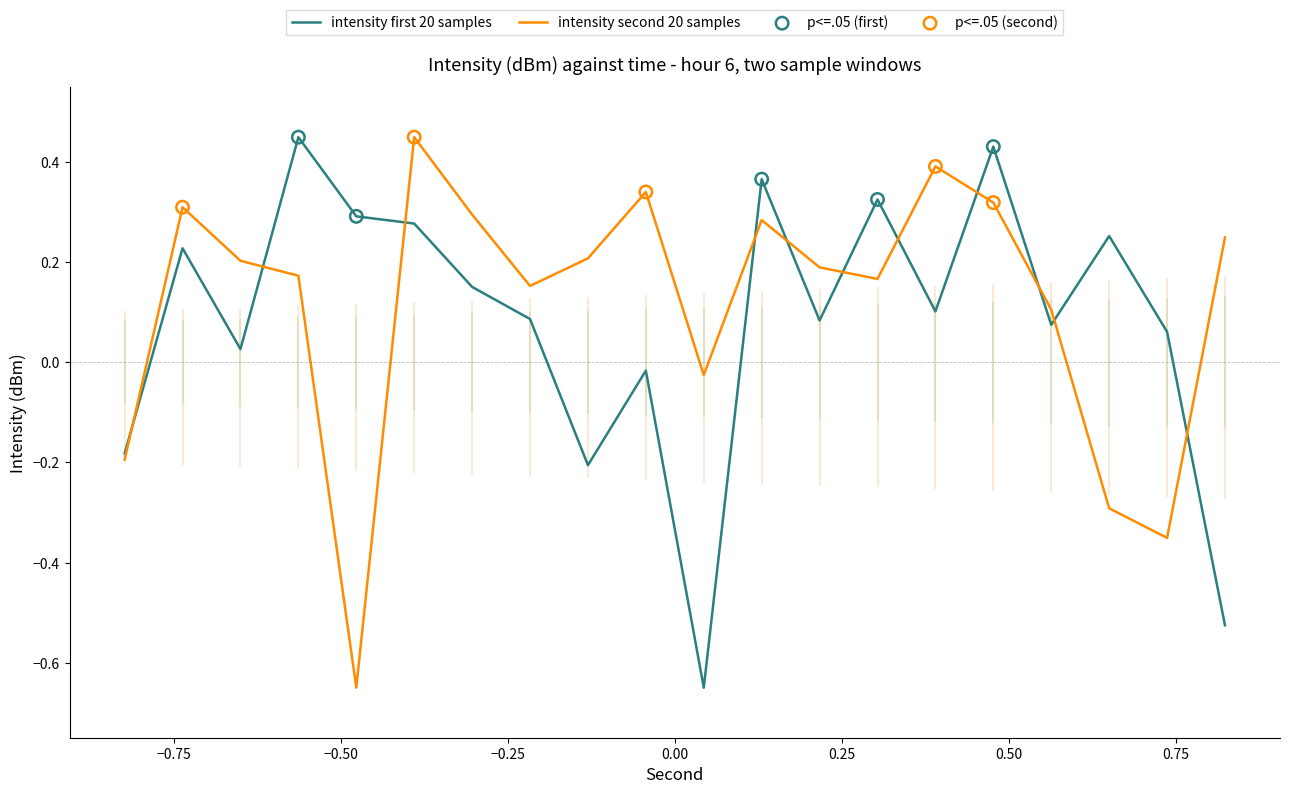

Which series has the largest total across all categories?

intensity second 20 samples